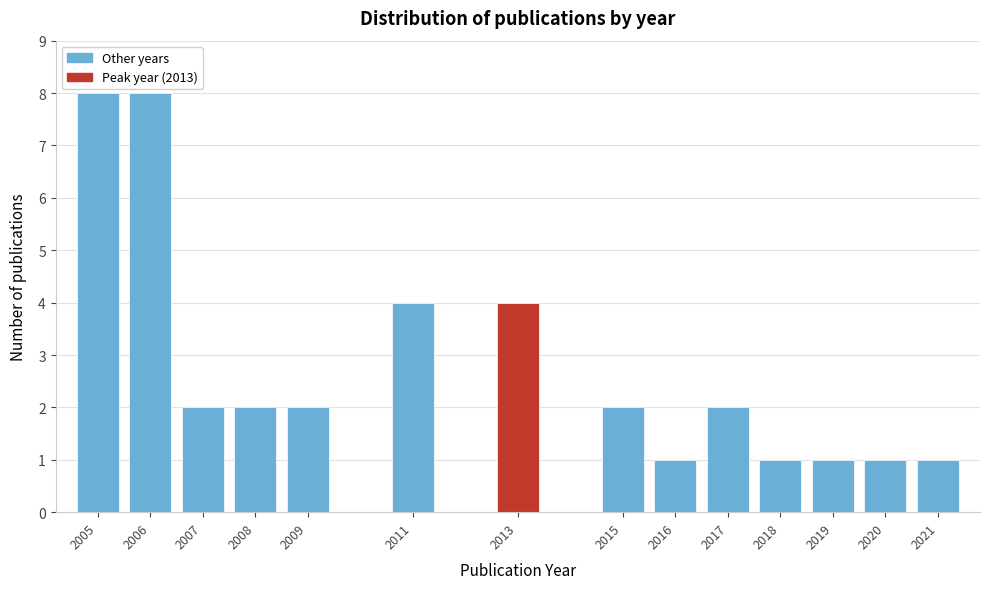

Reading left to right, list all the values displayed in this chart.

2005=8	2006=8	2007=2	2008=2	2009=2	2011=4	2013=4	2015=2	2016=1	2017=2	2018=1	2019=1	2020=1	2021=1